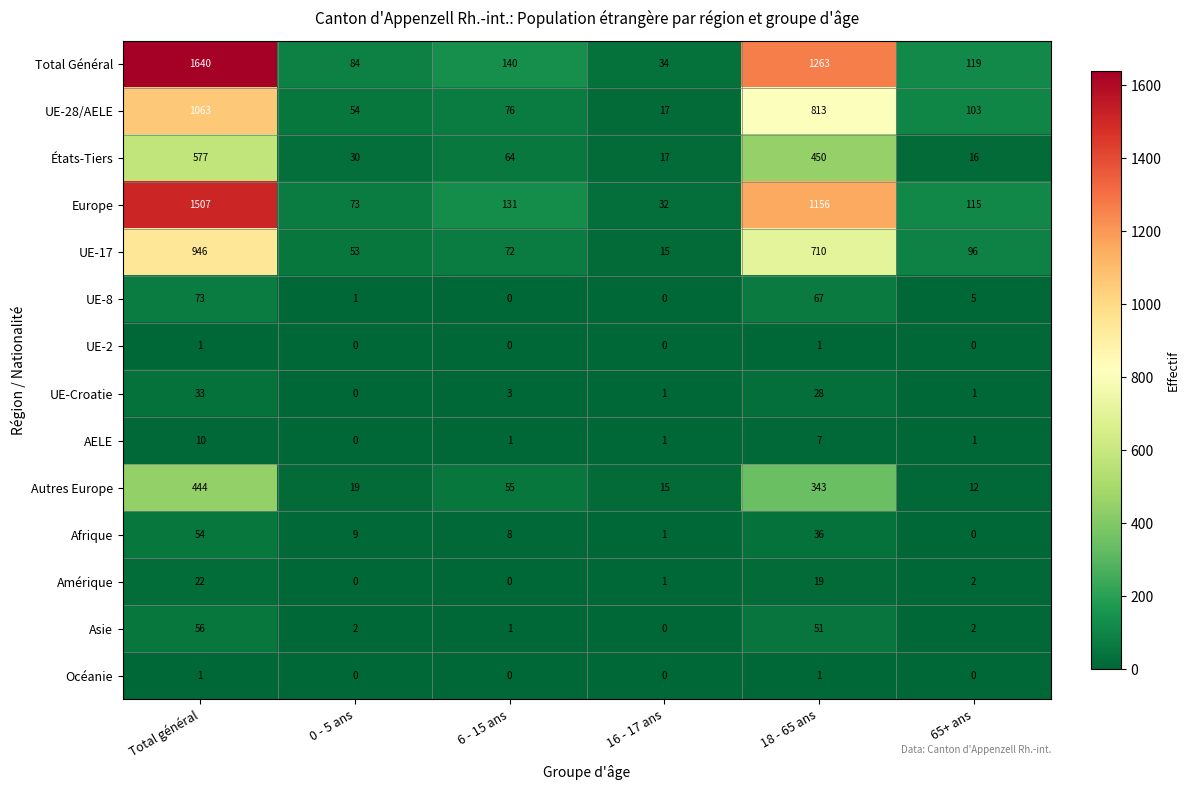

How many distinct data groups are displayed?

14